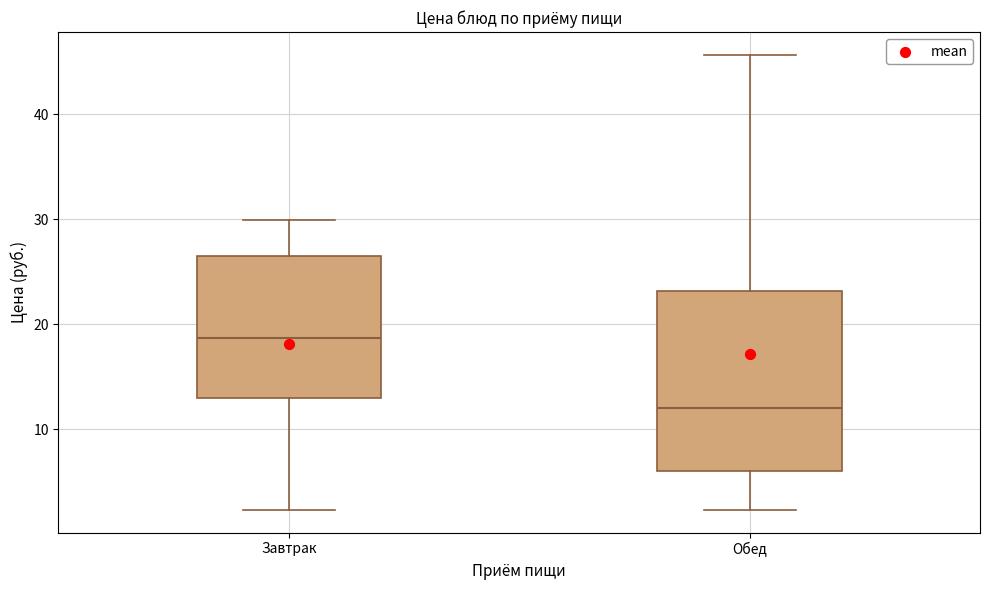

Where is the lower edge of the box for Обед on the y-axis? The values are not printed on the chart, so give them approximately, as read against the axis.

6